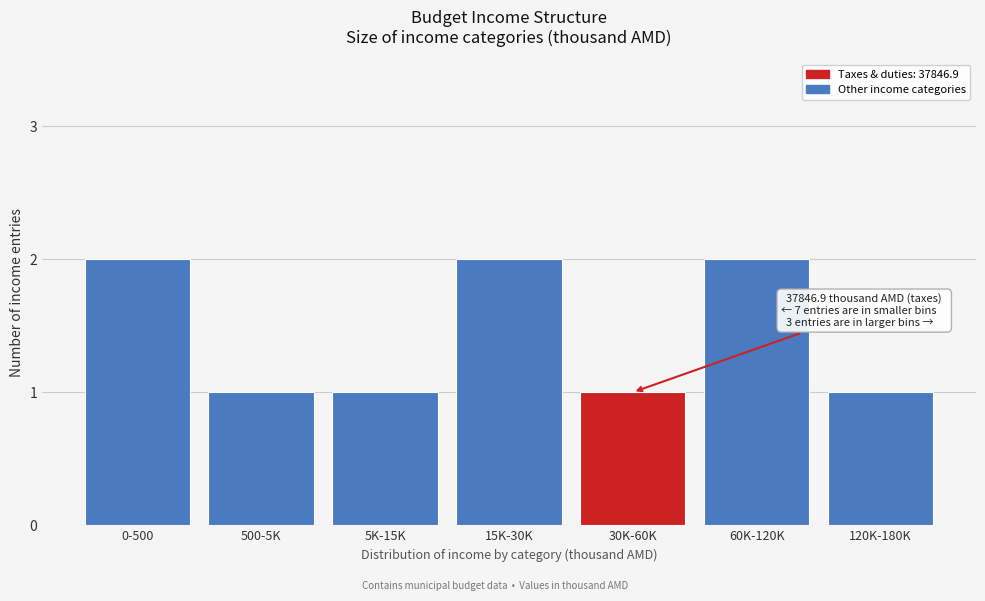

Reading left to right, transcribe all the data shown in this chart.

0-500=2	500-5K=1	5K-15K=1	15K-30K=2	30K-60K=1	60K-120K=2	120K-180K=1